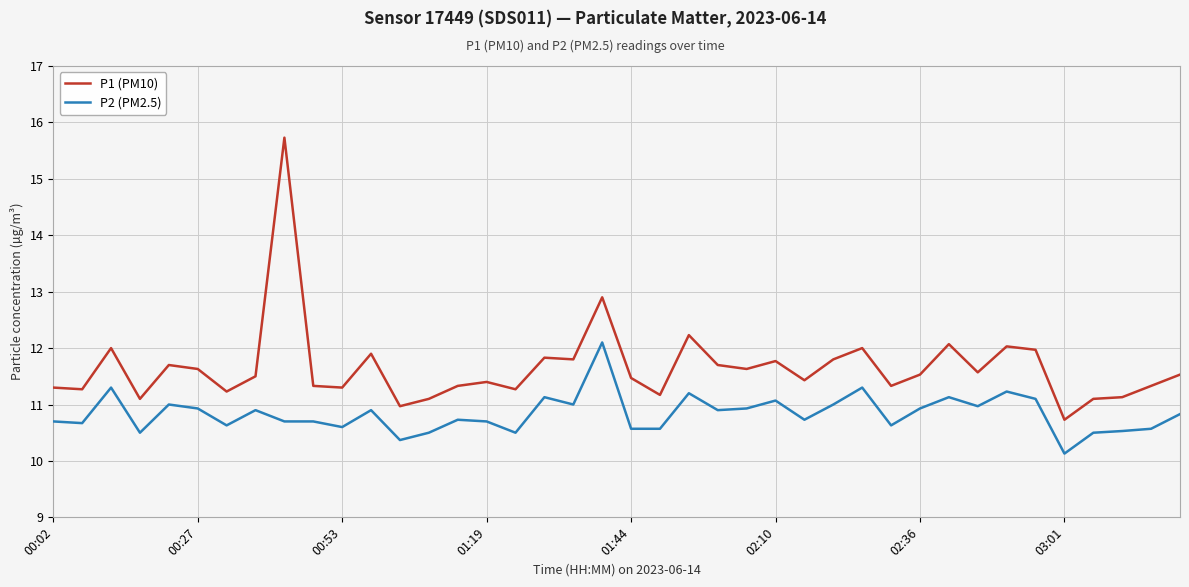

List the series in order of their overall mean, highest first.

P1 (PM10), P2 (PM2.5)